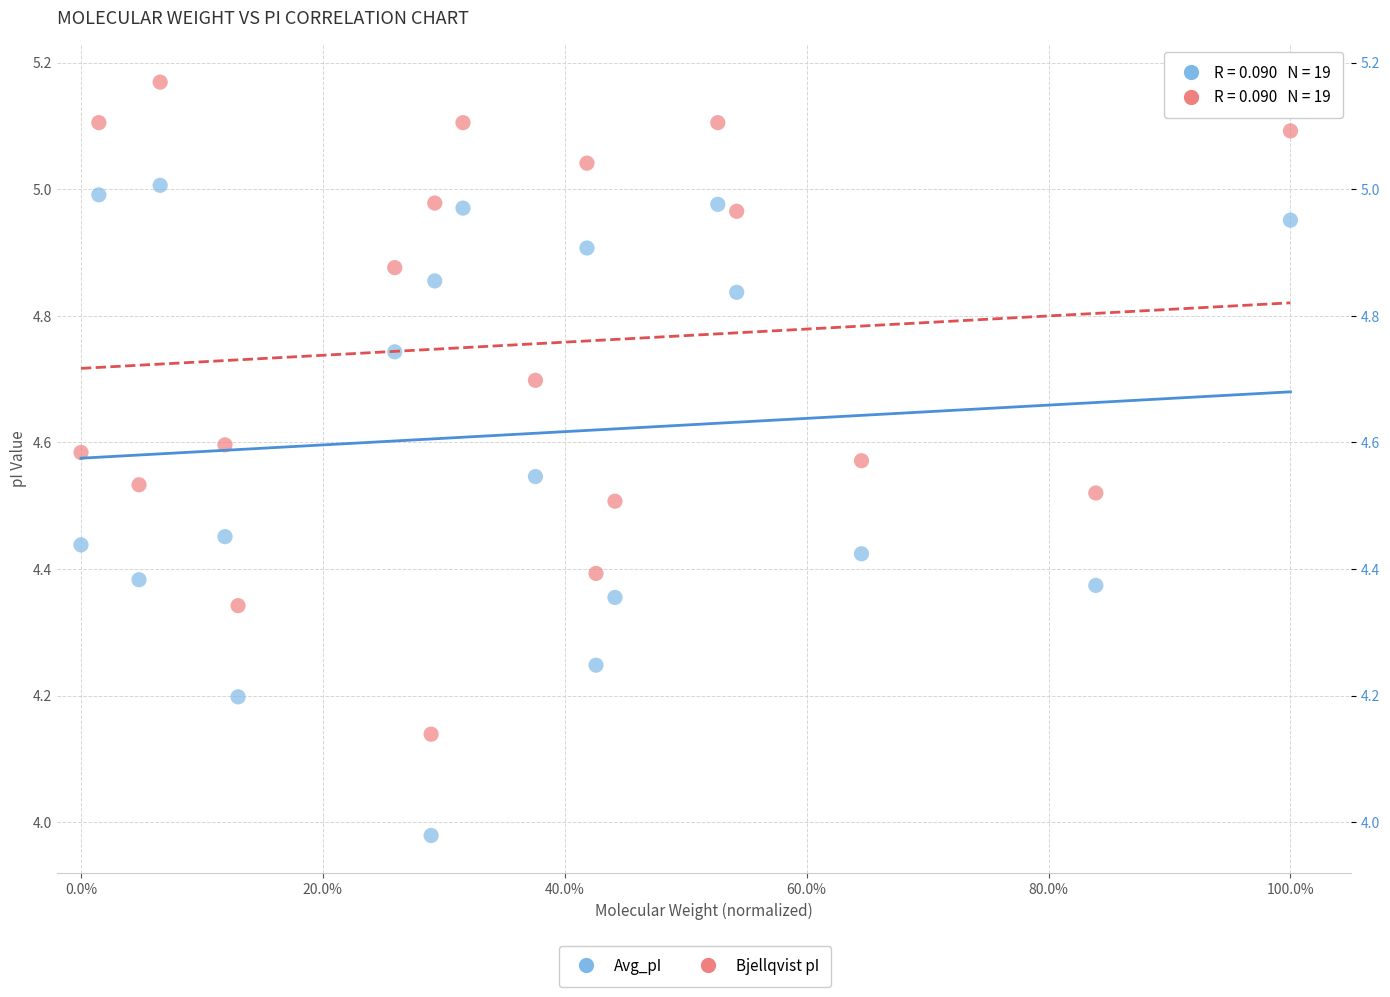

Across all data points, what is the range of Y values (max minus min)?

1.2